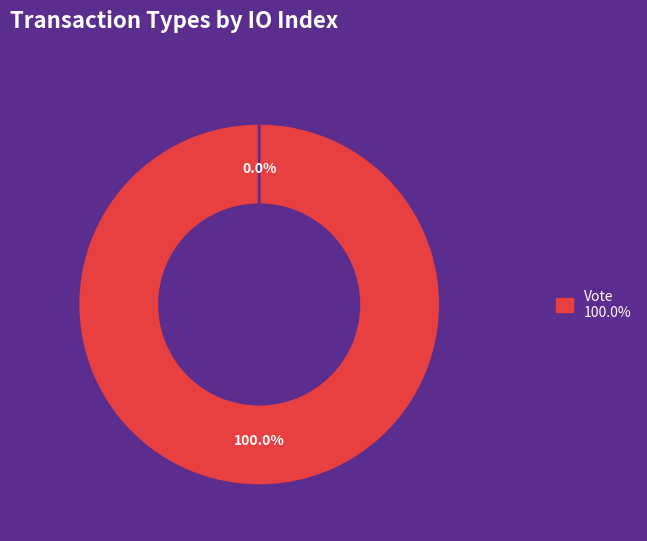

Is it true that Vote is 100% of the pie?

True